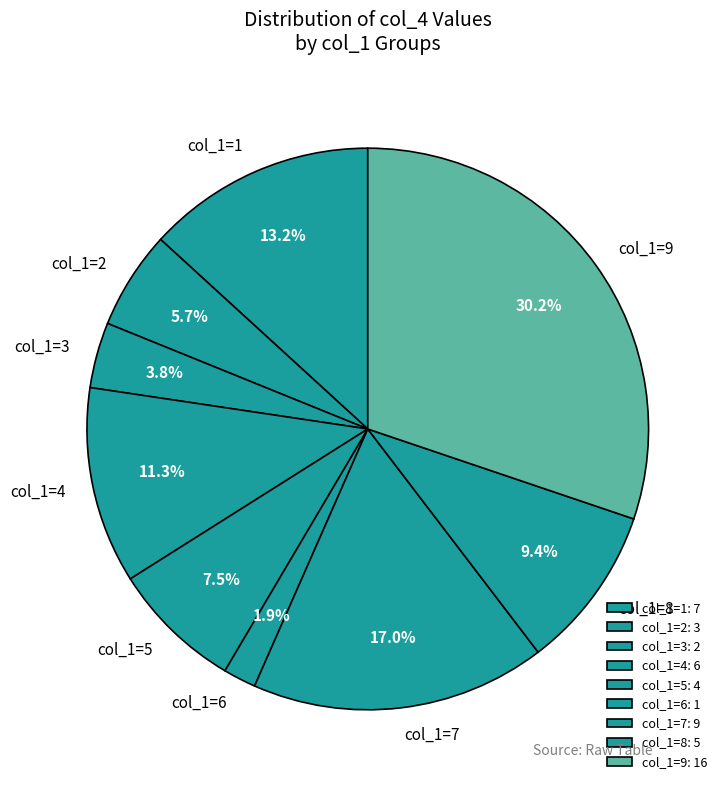

Combined, do col_1=9 and col_1=1 account for over 50%?

No